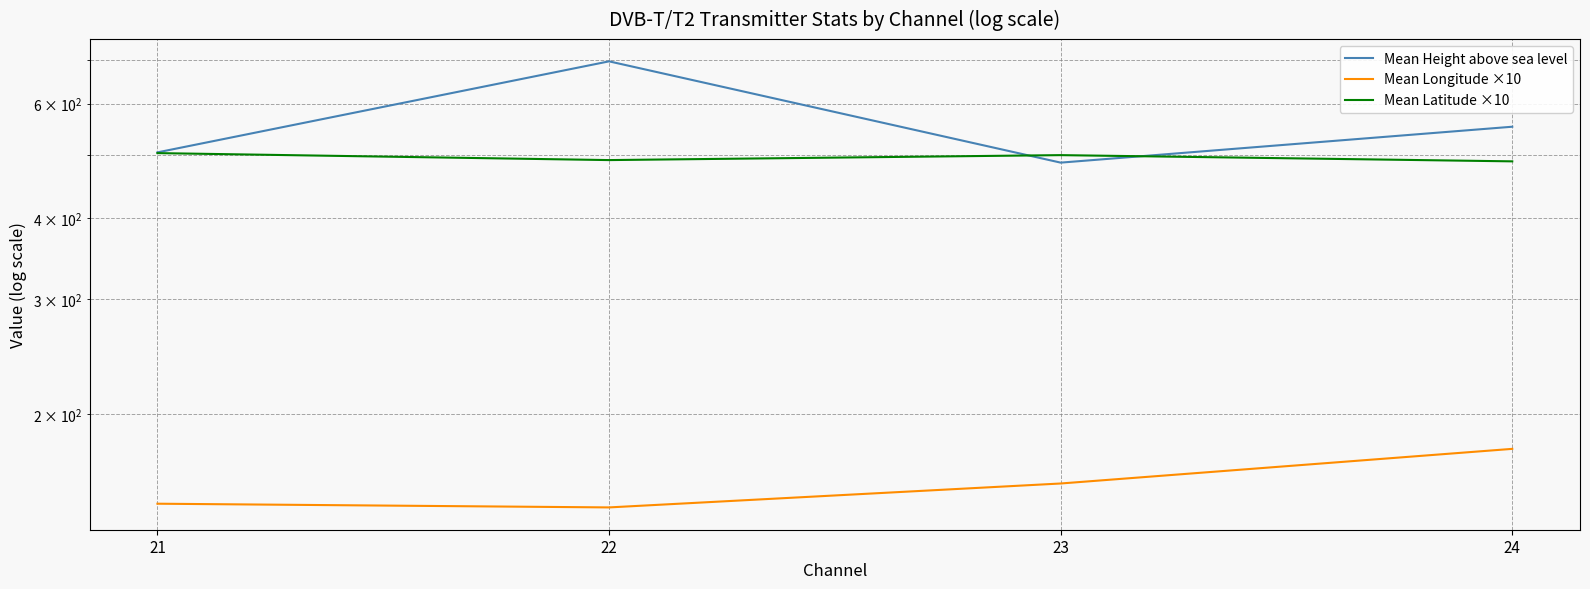

At which category does Mean Height above sea level reach its first local peak?

22